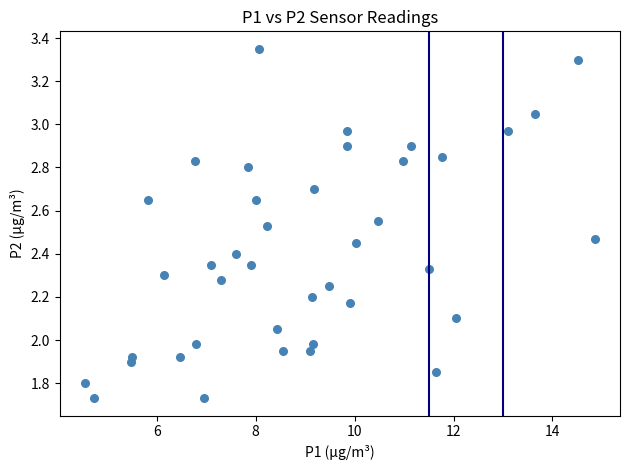

What is the range of Y values (max minus min)?

1.6